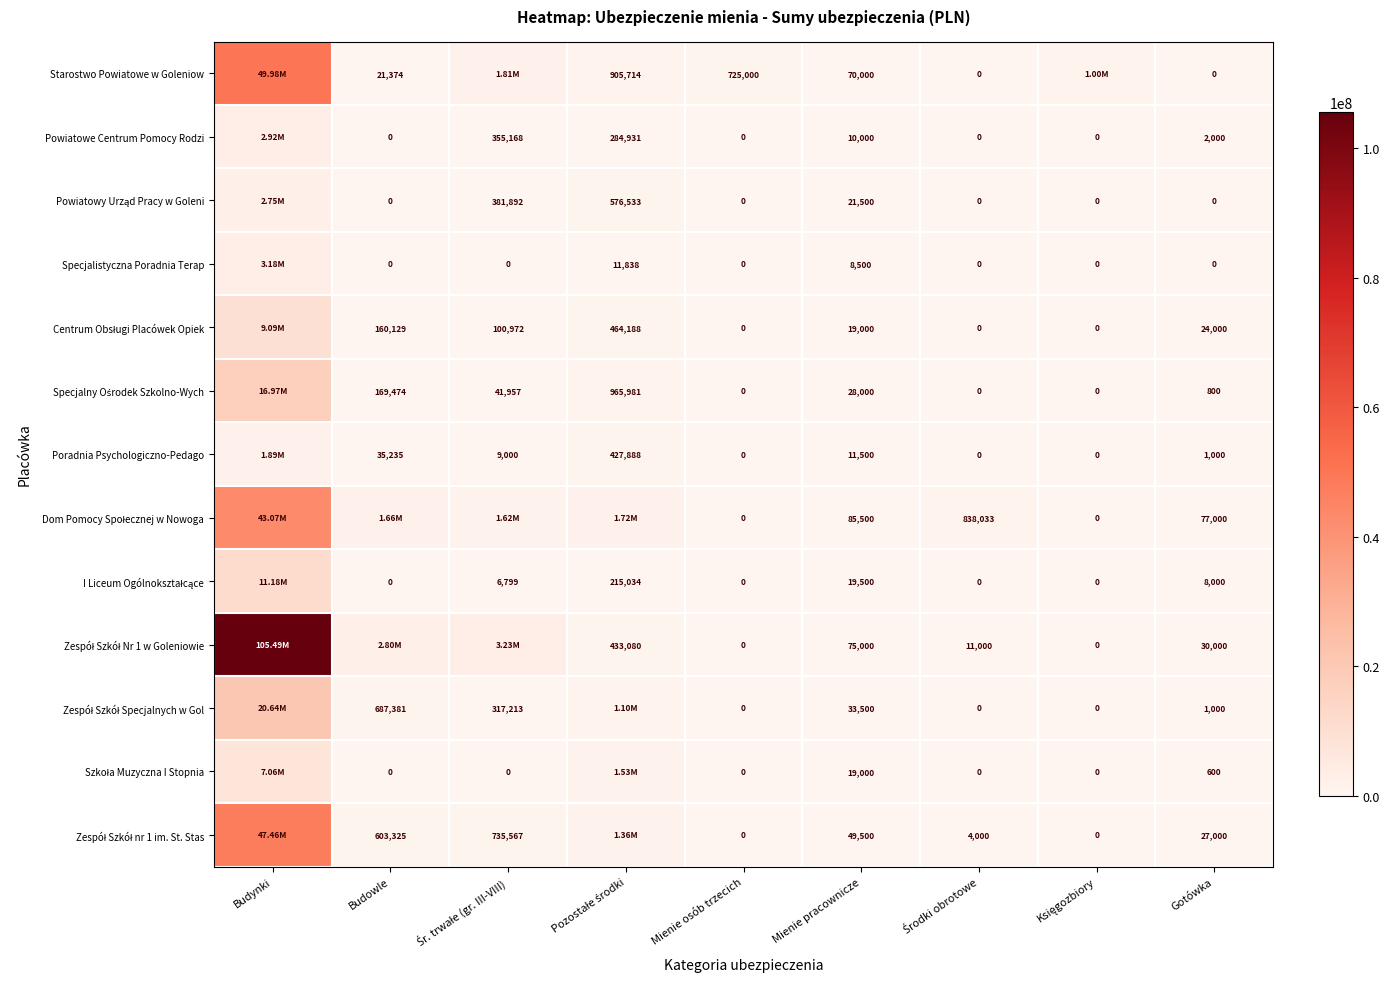

Between Budowle and Mienie pracownicze, which is larger?

Mienie pracownicze